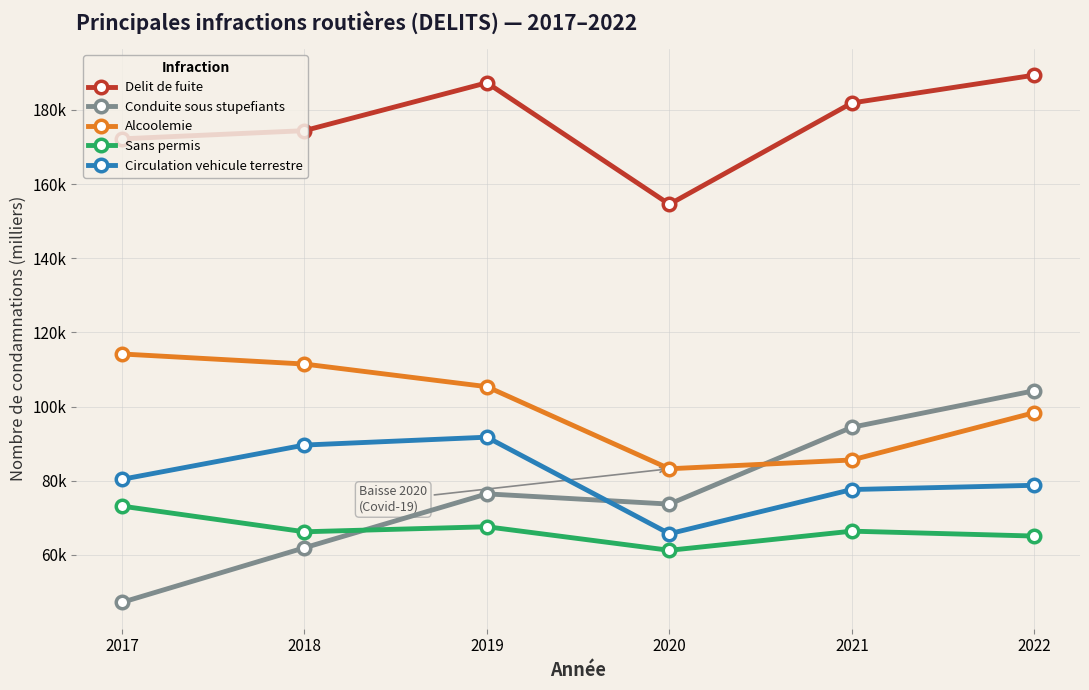

Is it true that Circulation vehicule terrestre equals 117.3 at 2020?

False